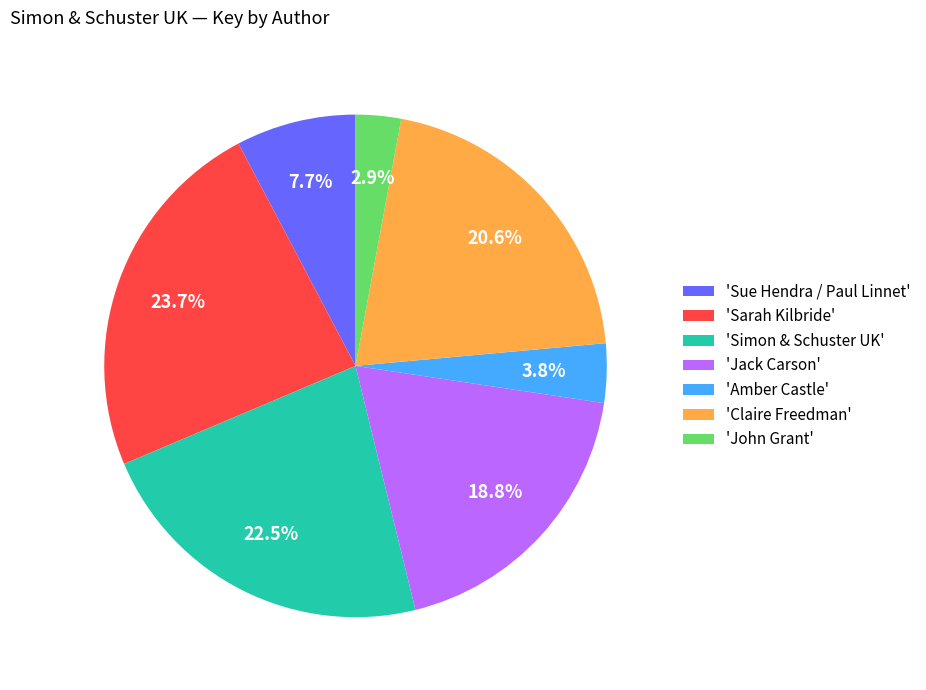

How many segments does this pie chart have?

7